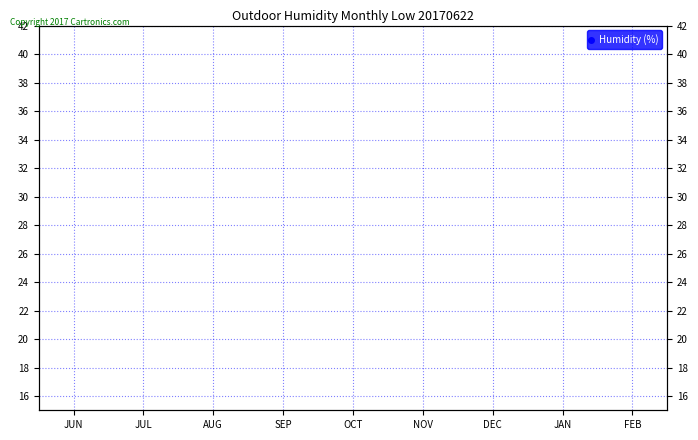

How many points are lower than both their immediate neighbors (excluding endpoints)?

1